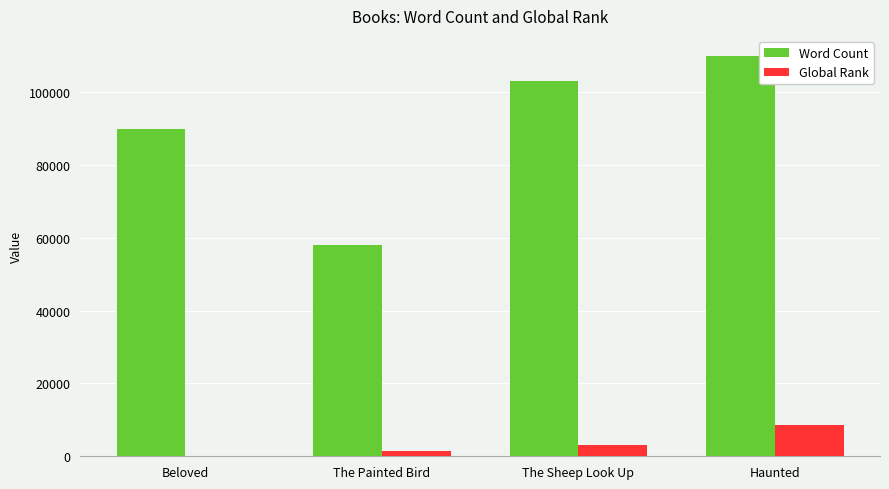

Reading left to right, list all the values displayed in this chart.

Word Count: 90000	58000	103000	110000
Global Rank: 26	1376	3043	8507